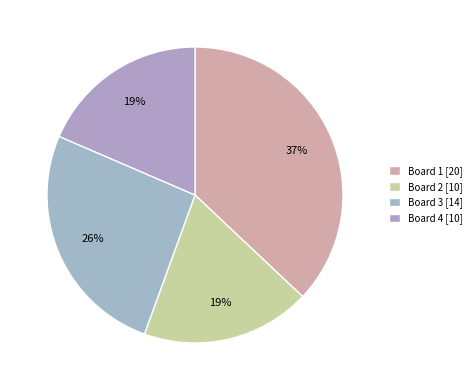

To the nearest percent, what portion does Board 1 represent?

37%